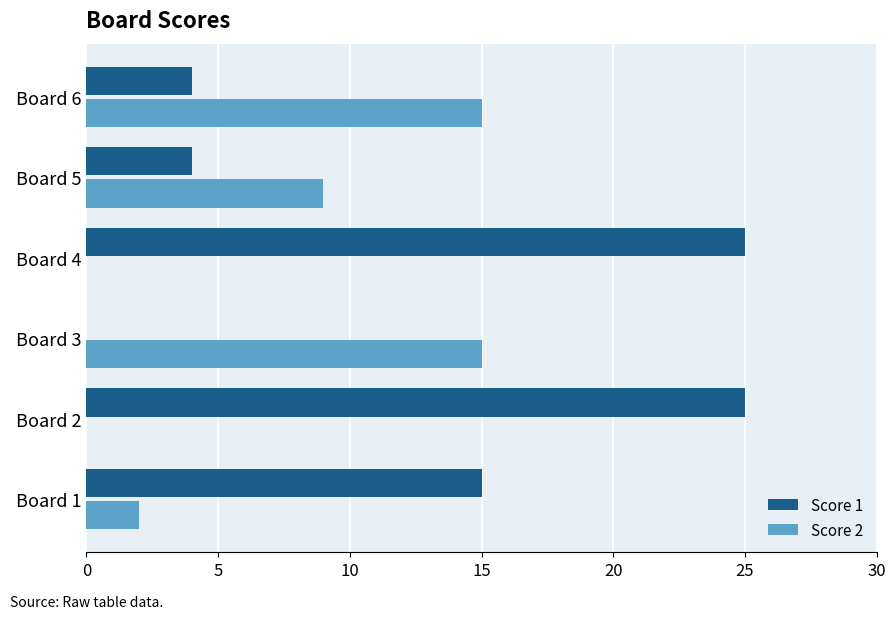

Which series has the largest total across all categories?

Score 1